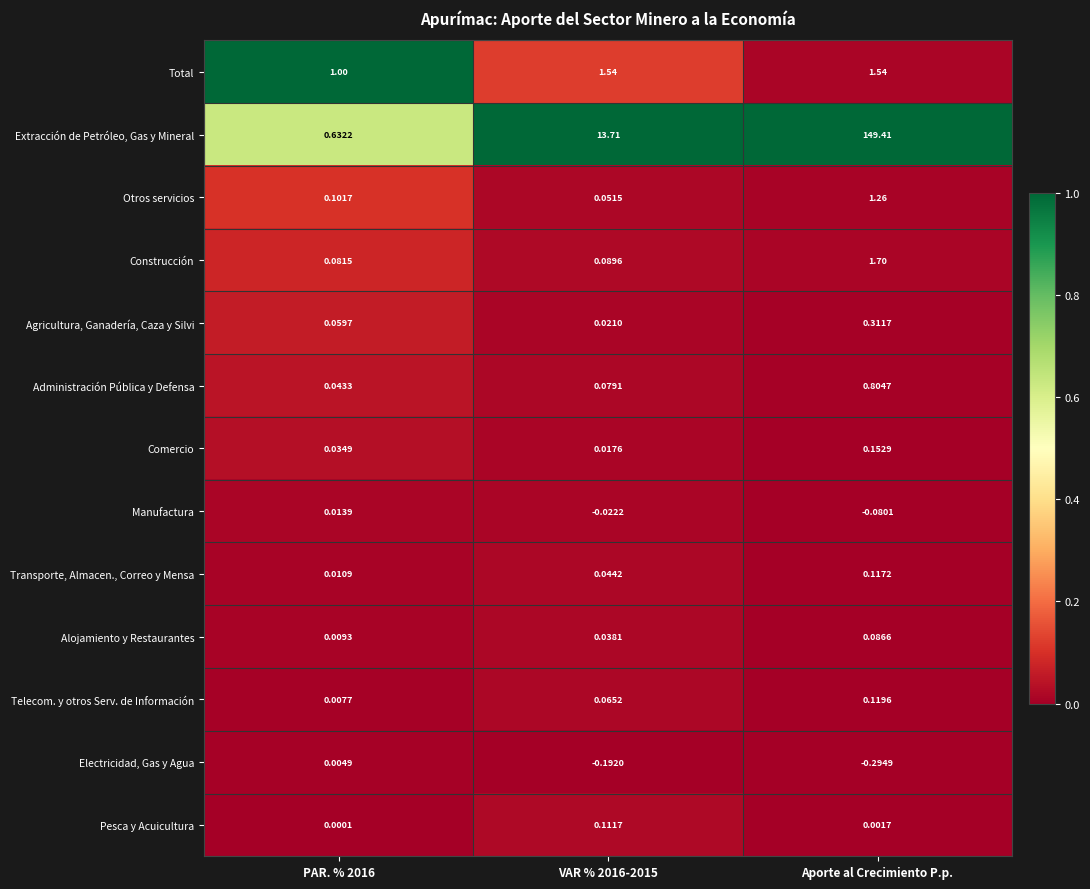

Which series has the largest range (max minus min)?

Extracción de Petróleo, Gas y Mineral